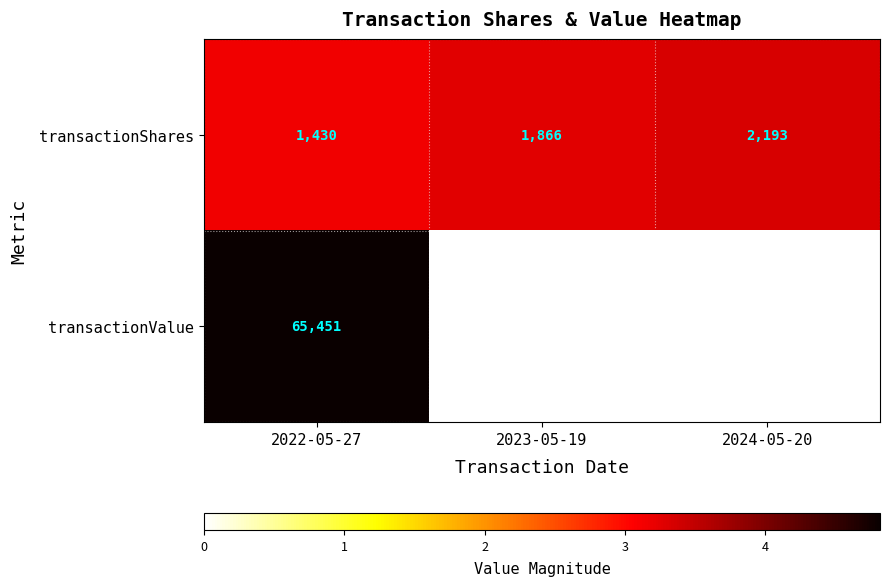

Which series has the largest total across all categories?

transactionValue